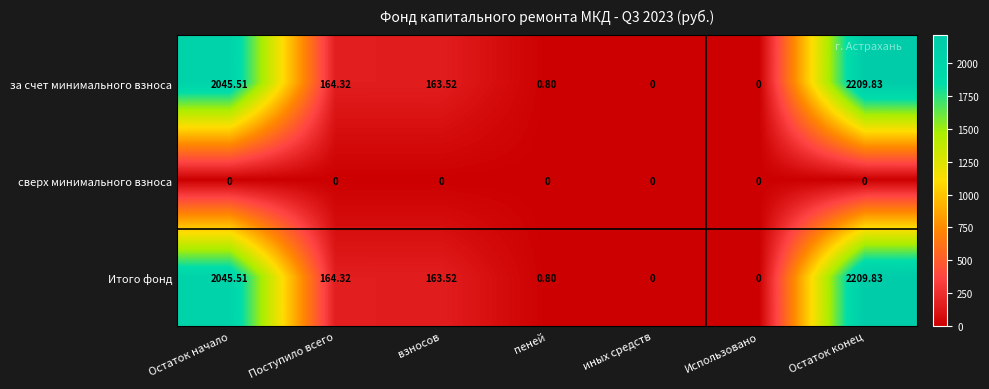

Is the value of за счет минимального взноса at иных средств greater than the value of Итого фонд at Остаток конец?

No